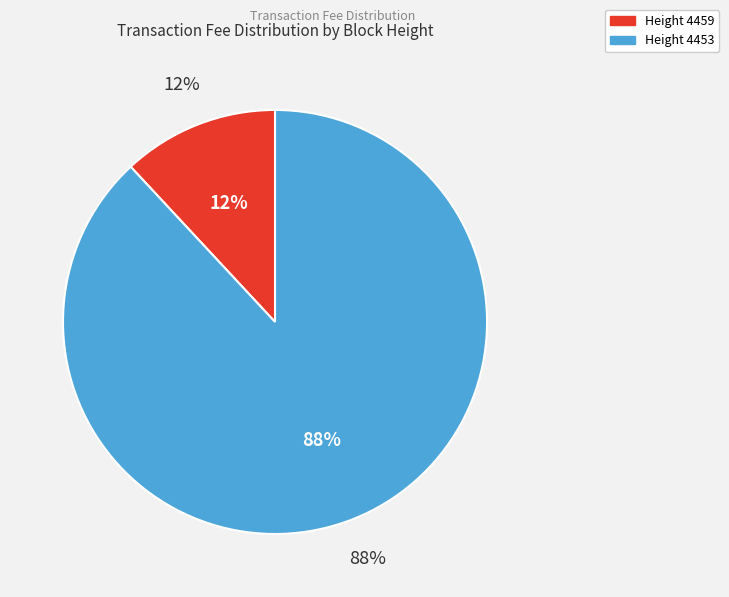

To the nearest percent, what portion does Height 4459 represent?

12%